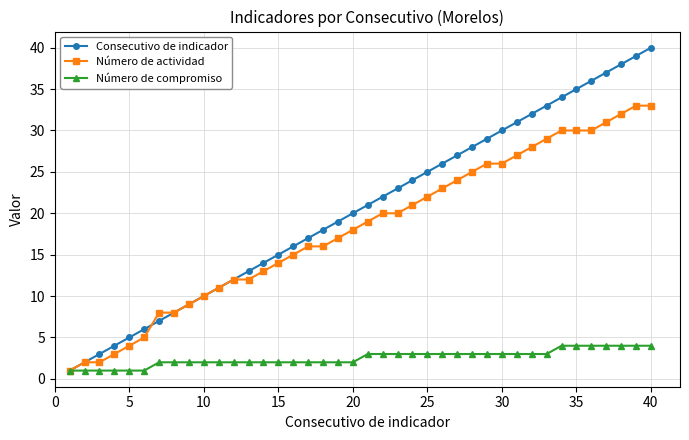

What is the highest value of the Número de actividad series?

33